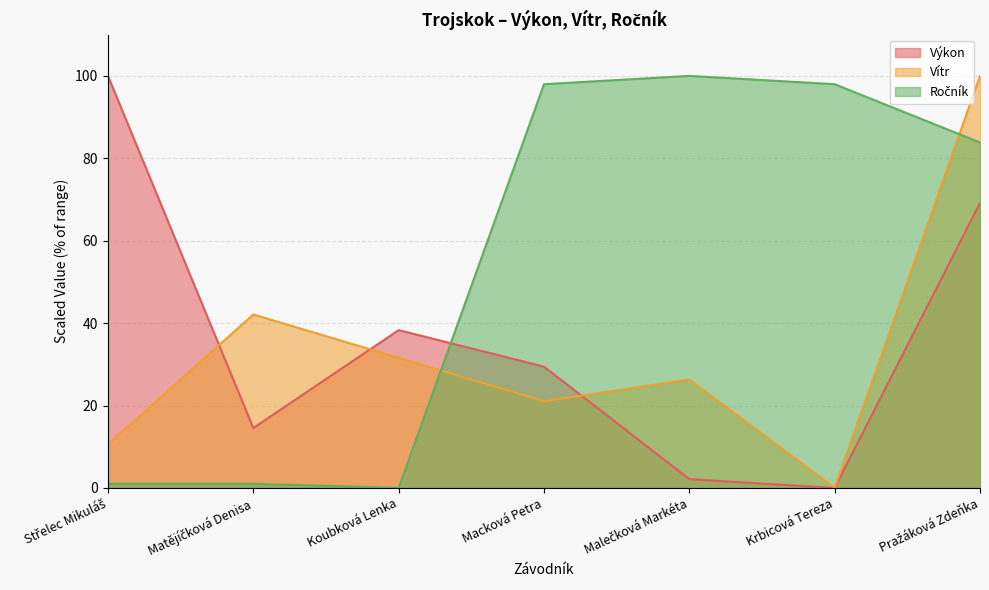

Which series has the widest spread of values?

Výkon